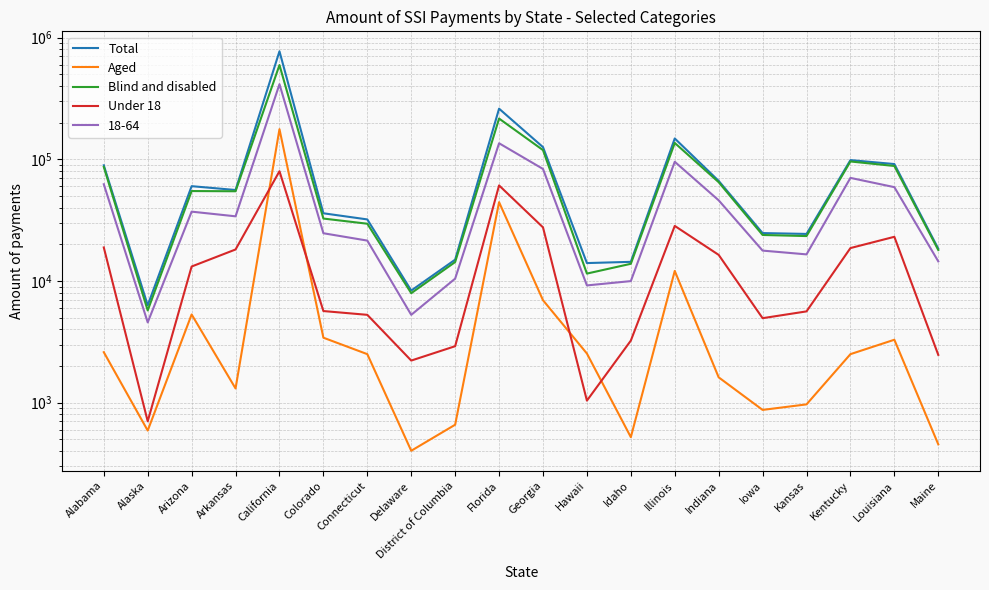

How many values in the Aged series exceed 2502?

9